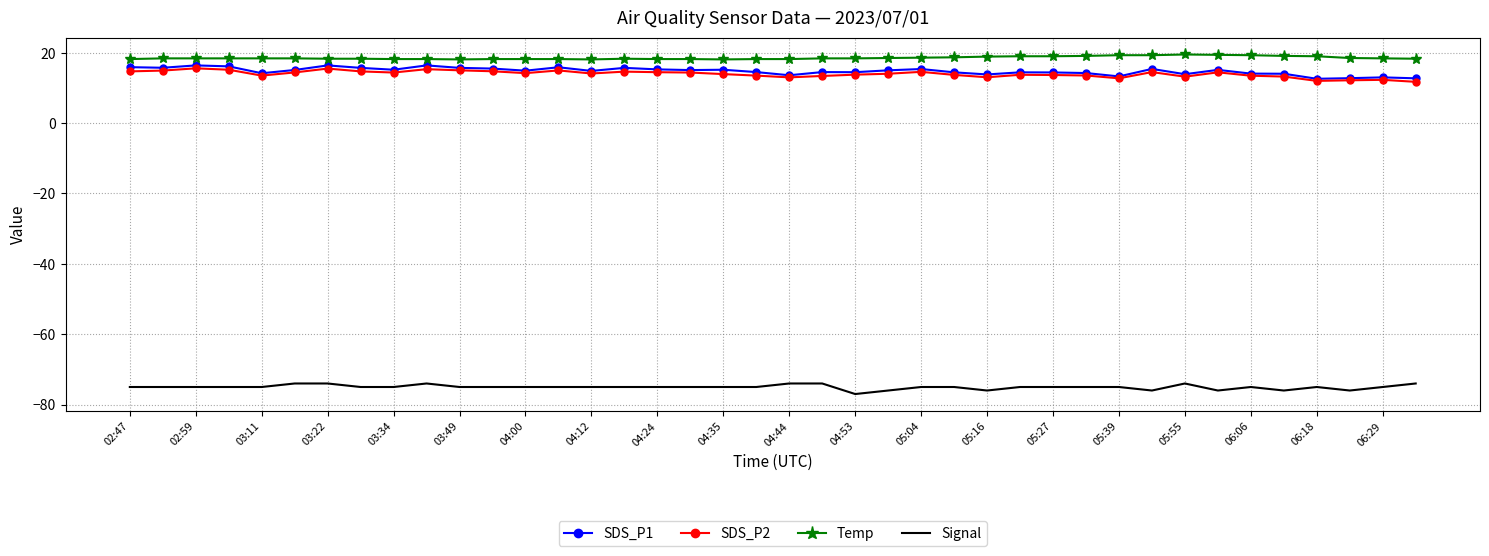

True or false: SDS_P1 and Signal cross at least once.

False